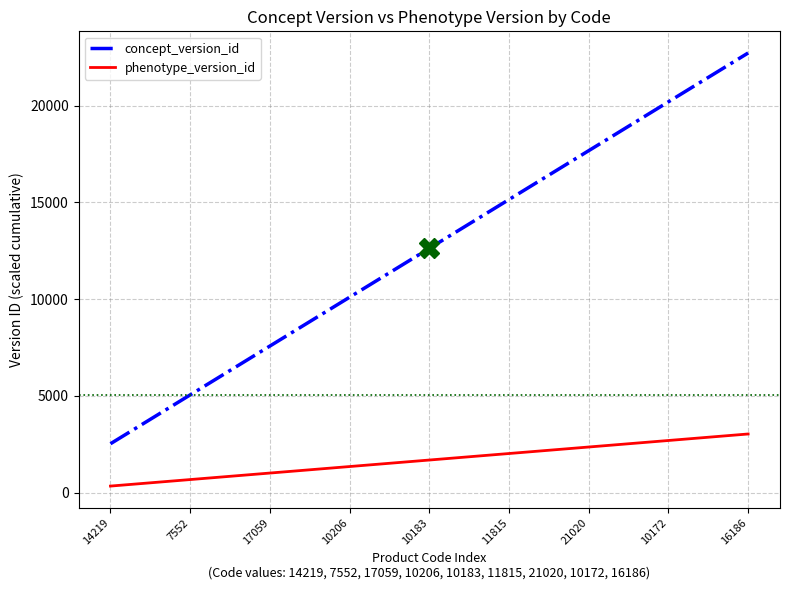

How many concept_version_id values are between 7575 and 17675?

5